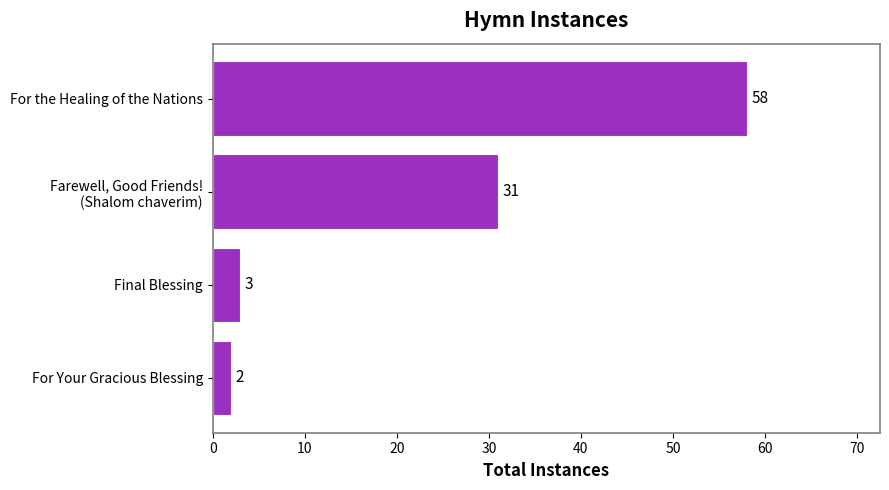

What is the ratio of the value at For the Healing of the Nations to the value at Final Blessing?

19.3